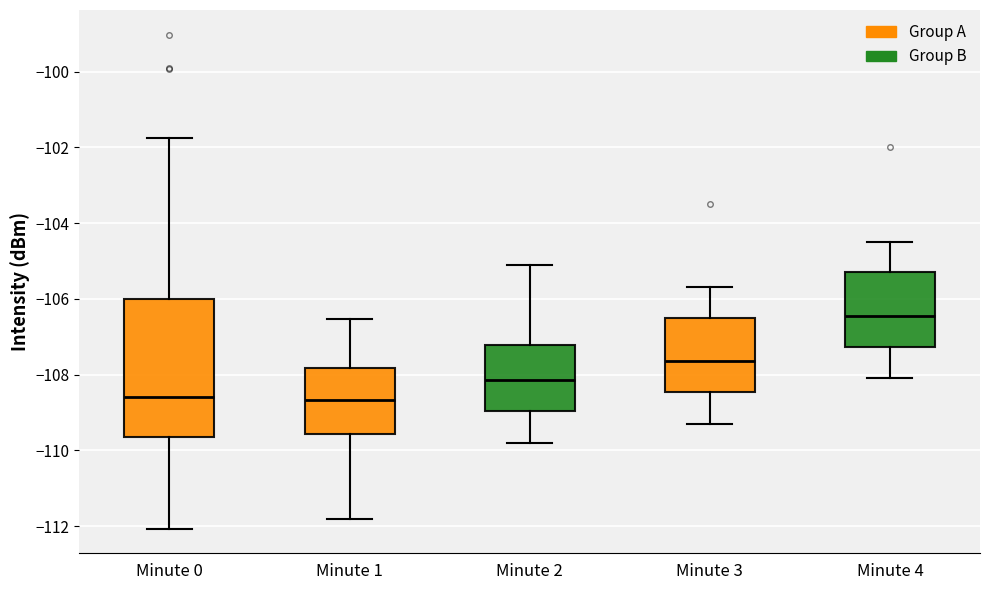

Reading left to right, transcribe this box plot: for each box, give where its median line is, the range the box spans, and where its two whiskers end, as read against the y-axis. The values are not printed on the chart, so give them approximately, as read against the axis.

Minute 0: median -108.6, box -109.6 to -106.0, whiskers -112.0 to -101.8
Minute 1: median -108.6, box -109.6 to -107.8, whiskers -111.8 to -106.6
Minute 2: median -108.2, box -109.0 to -107.2, whiskers -109.8 to -105.0
Minute 3: median -107.6, box -108.4 to -106.4, whiskers -109.2 to -105.6
Minute 4: median -106.4, box -107.2 to -105.2, whiskers -108.0 to -104.4